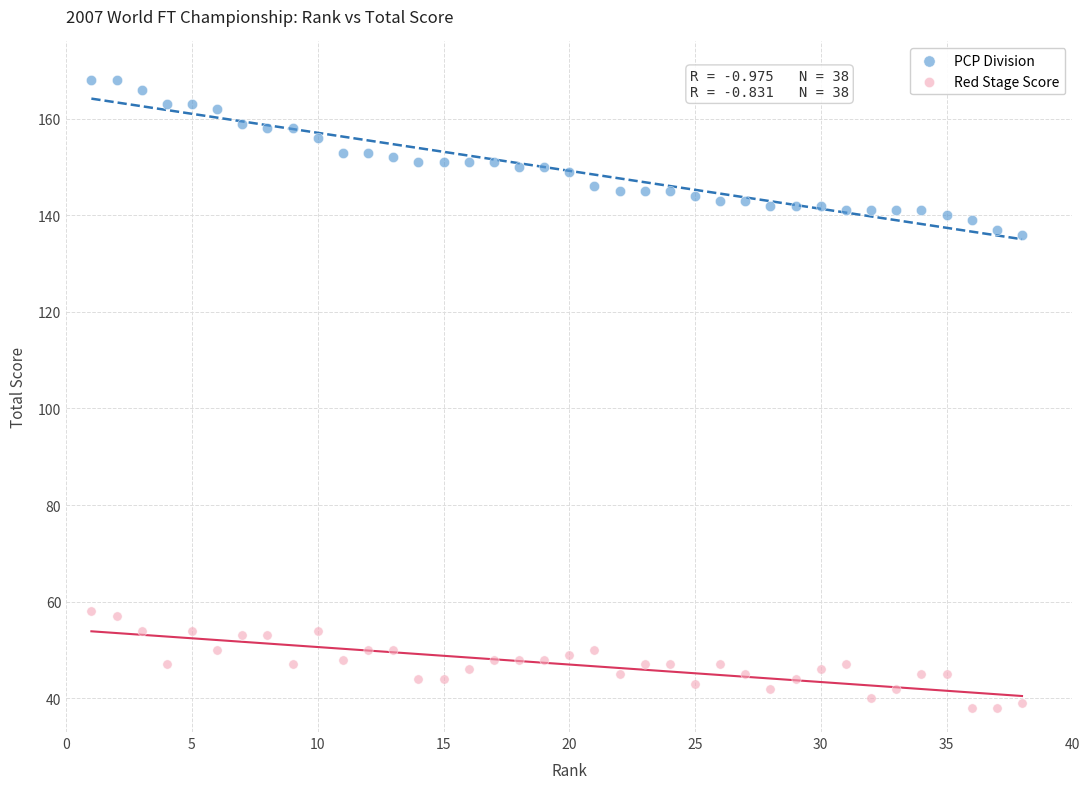

Across all data points, what is the range of Y values (max minus min)?

130